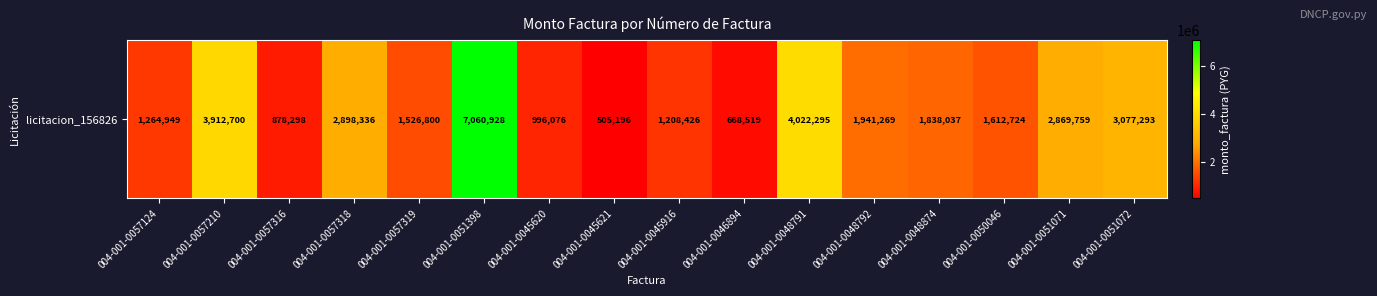

The value at 004-001-0057124 is 447482. True or false?

False